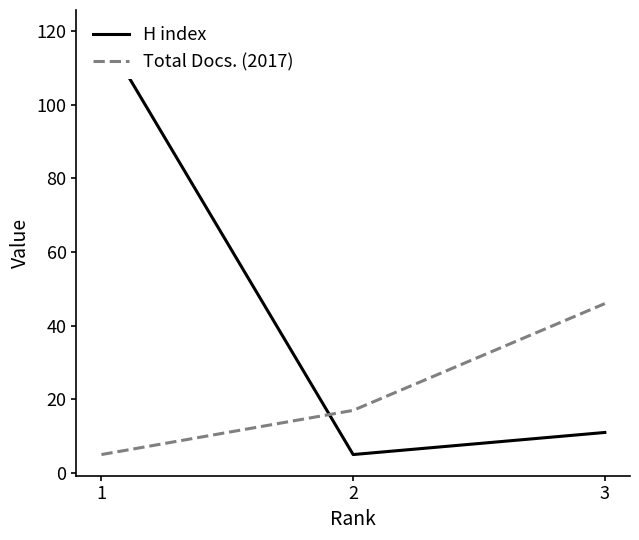

Which series has the largest total across all categories?

H index